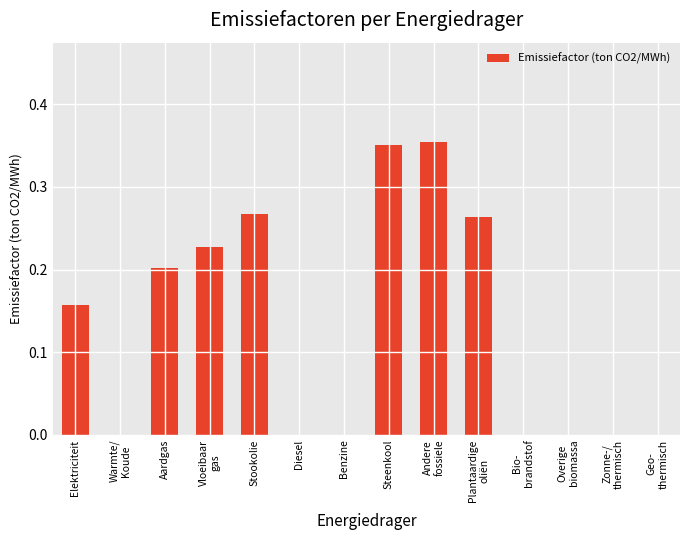

What is the sum of all values?

1.8